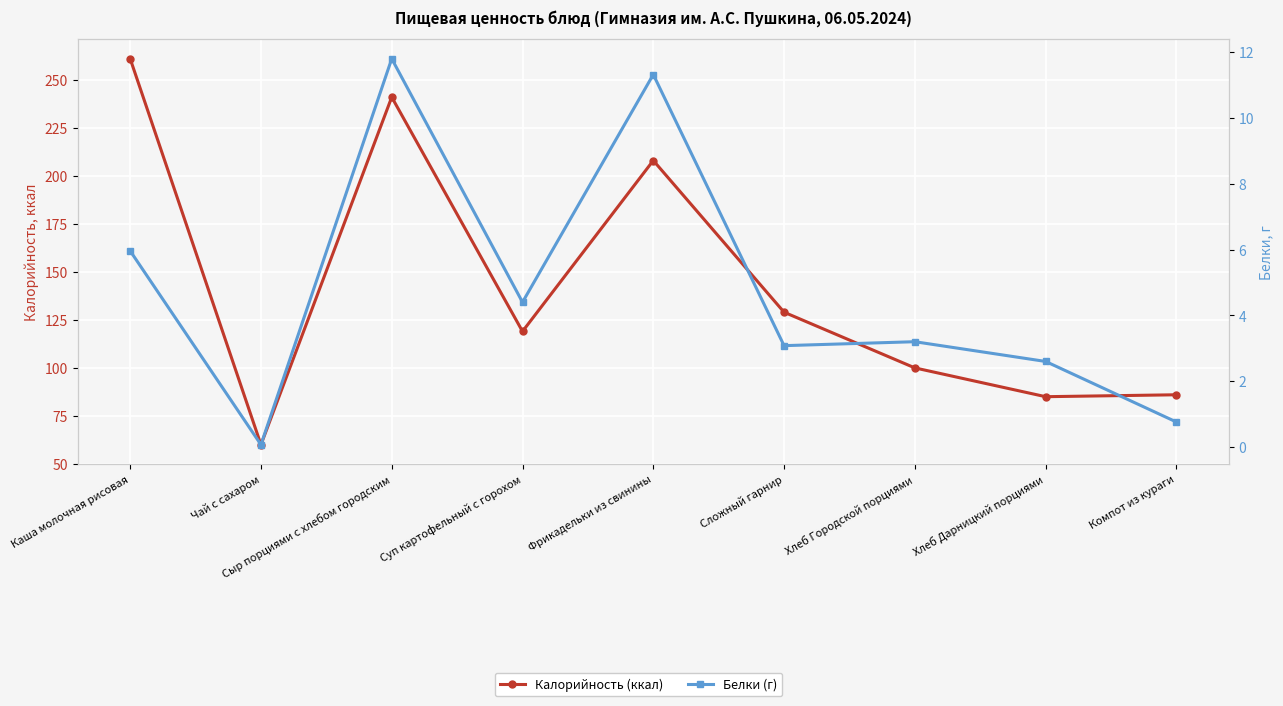

Rank the series at Сыр порциями с хлебом городским from lowest to highest value.

Белки (г), Калорийность (ккал)